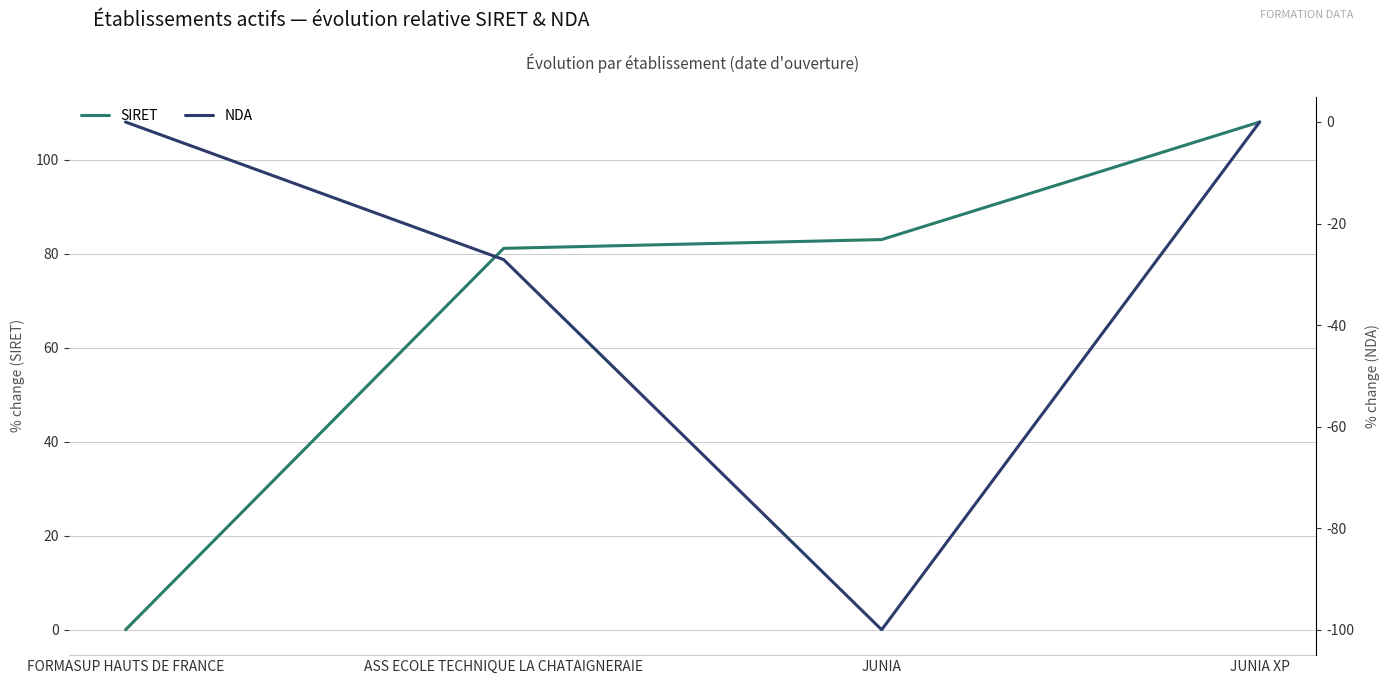

What is the sum of the NDA values at JUNIA XP and JUNIA?

-100.0